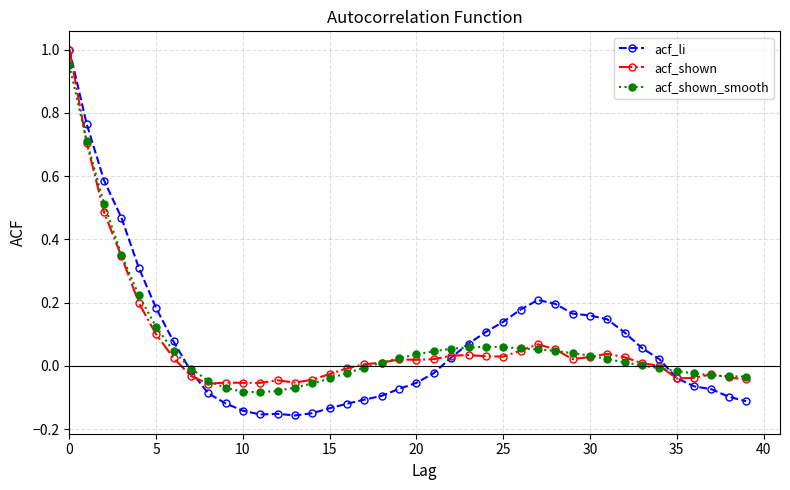

What is the maximum value shown in the chart?

1.0